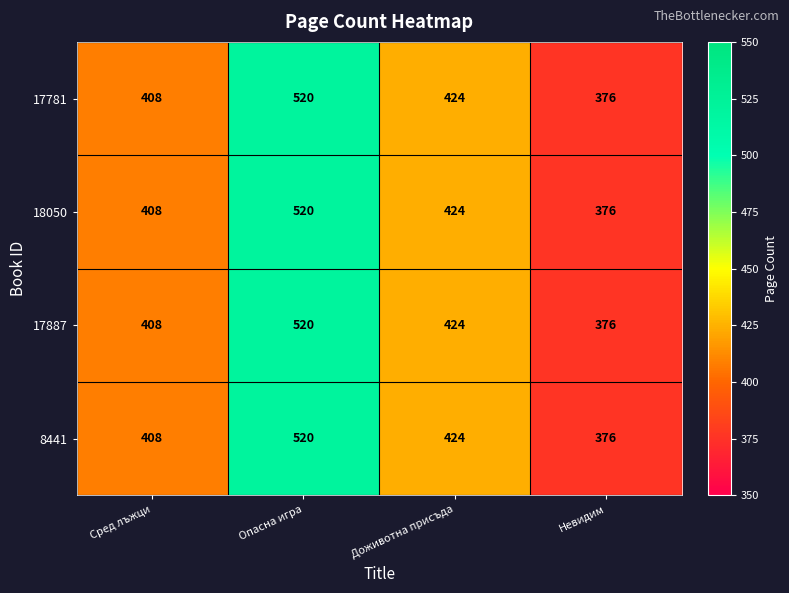

Count the 8441 values in the range 408 to 520.

3